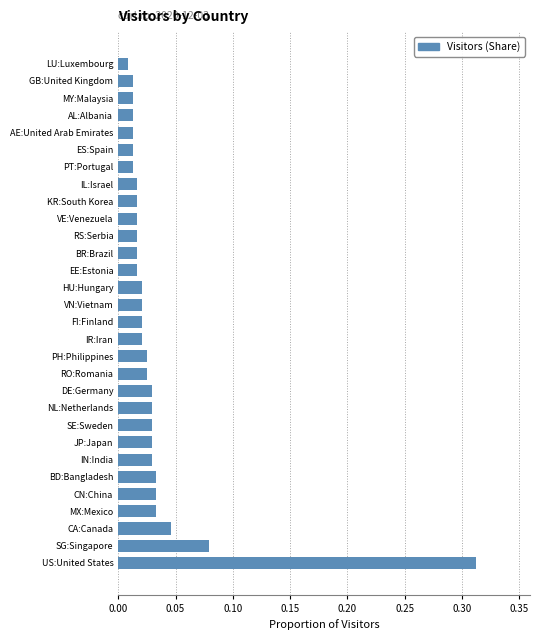

What is the sum of all values?

1.0